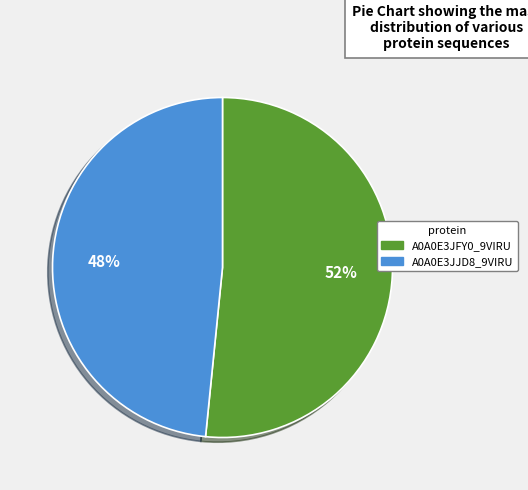

To the nearest percent, what is the combined percentage of A0A0E3JJD8_9VIRU and A0A0E3JFY0_9VIRU?

100%